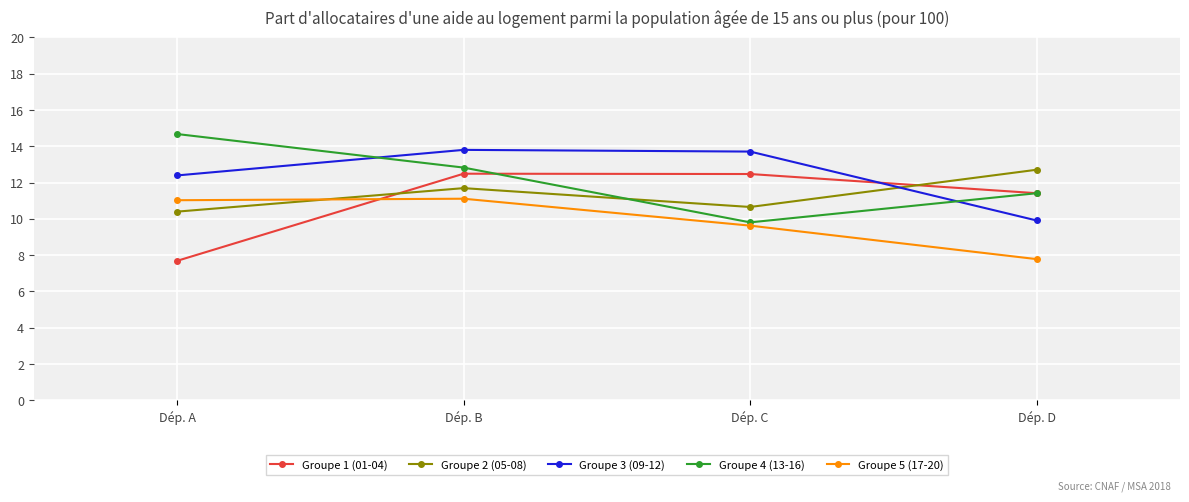

Which series has the largest total across all categories?

Groupe 3 (09-12)